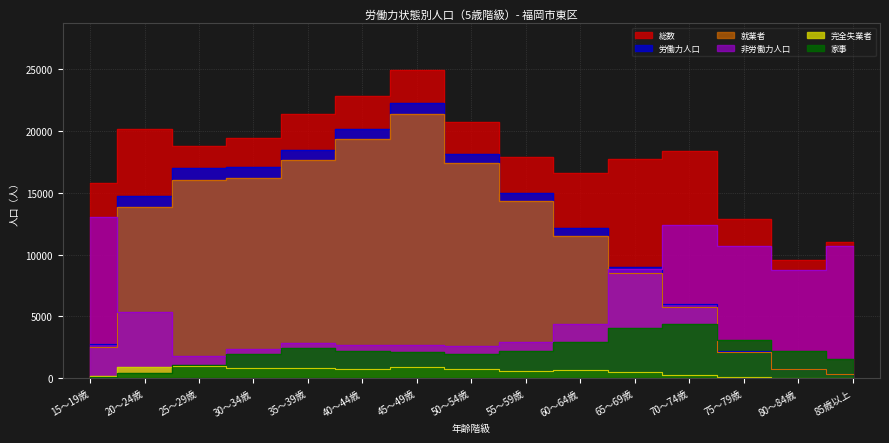

Rank the series at 15～19歳 from highest to lowest value.

総数, 非労働力人口, 労働力人口, 就業者, 完全失業者, 家事